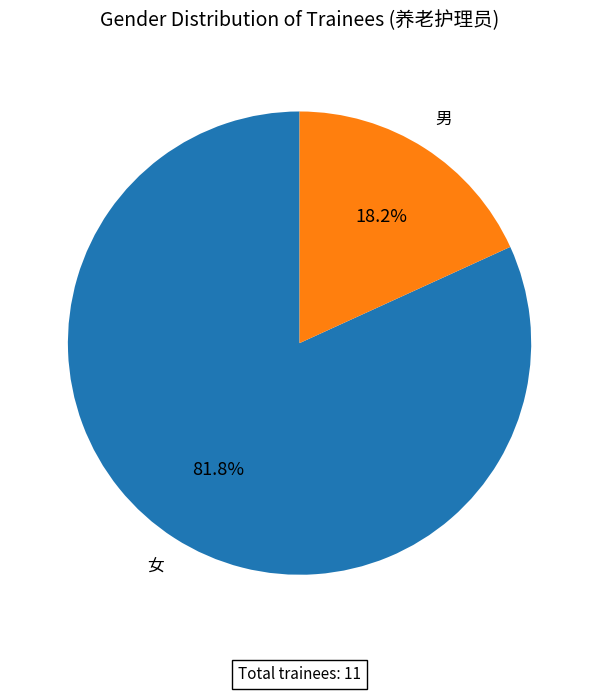

Combined, do 男 and 女 account for over 50%?

Yes